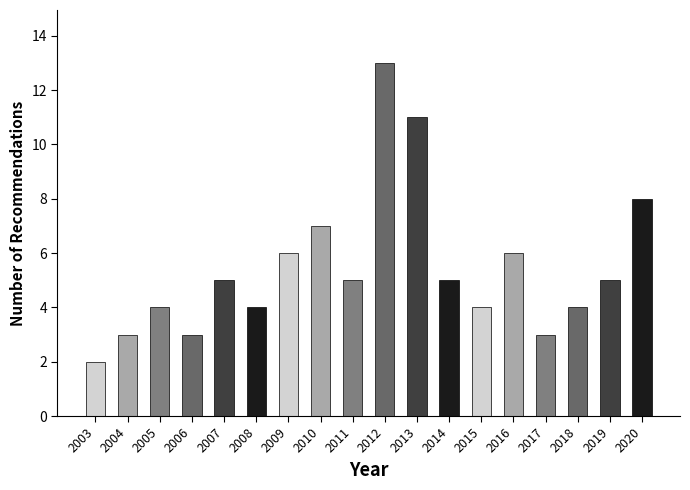

Reading left to right, transcribe all the data shown in this chart.

2	3	4	3	5	4	6	7	5	13	11	5	4	6	3	4	5	8